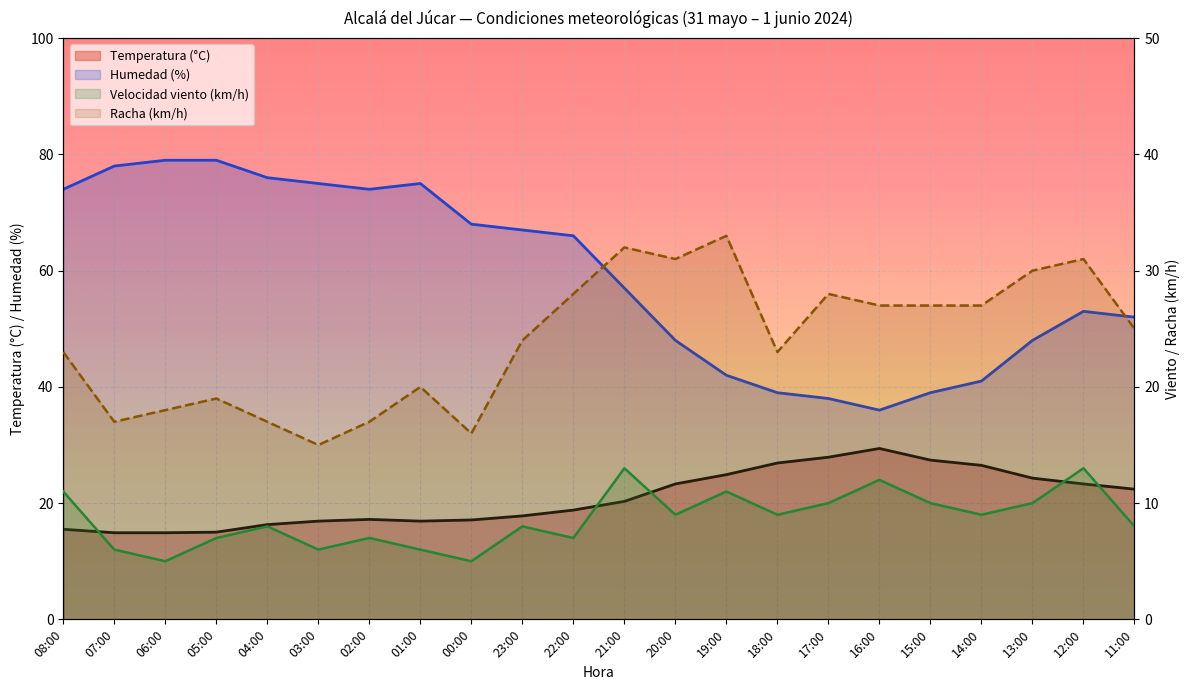

True or false: Velocidad viento (km/h) has more than 0 interior local peaks.

True